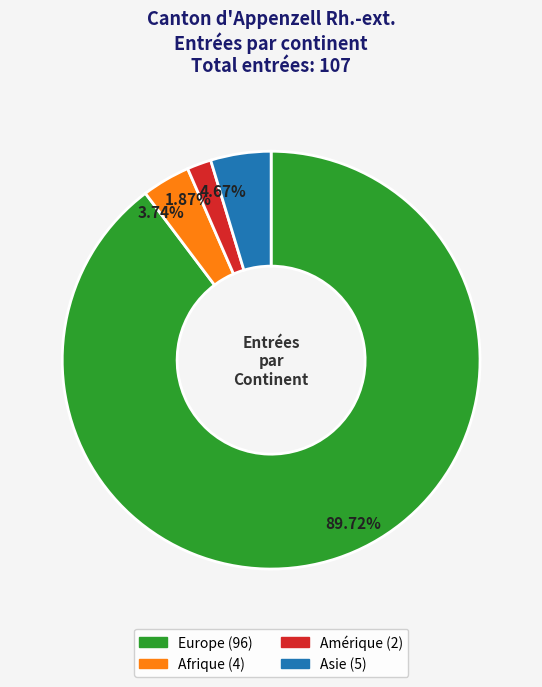

To the nearest percent, what is the combined percentage of Europe and Amérique?

92%